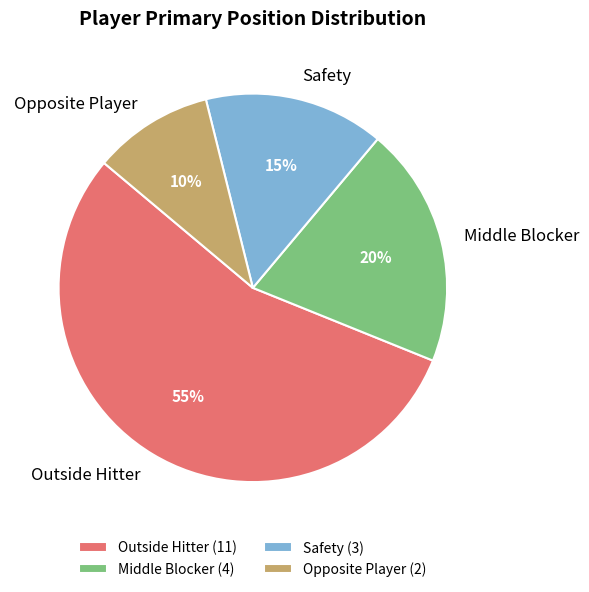

The Safety (3) slice represents 15% of the pie. True or false?

True